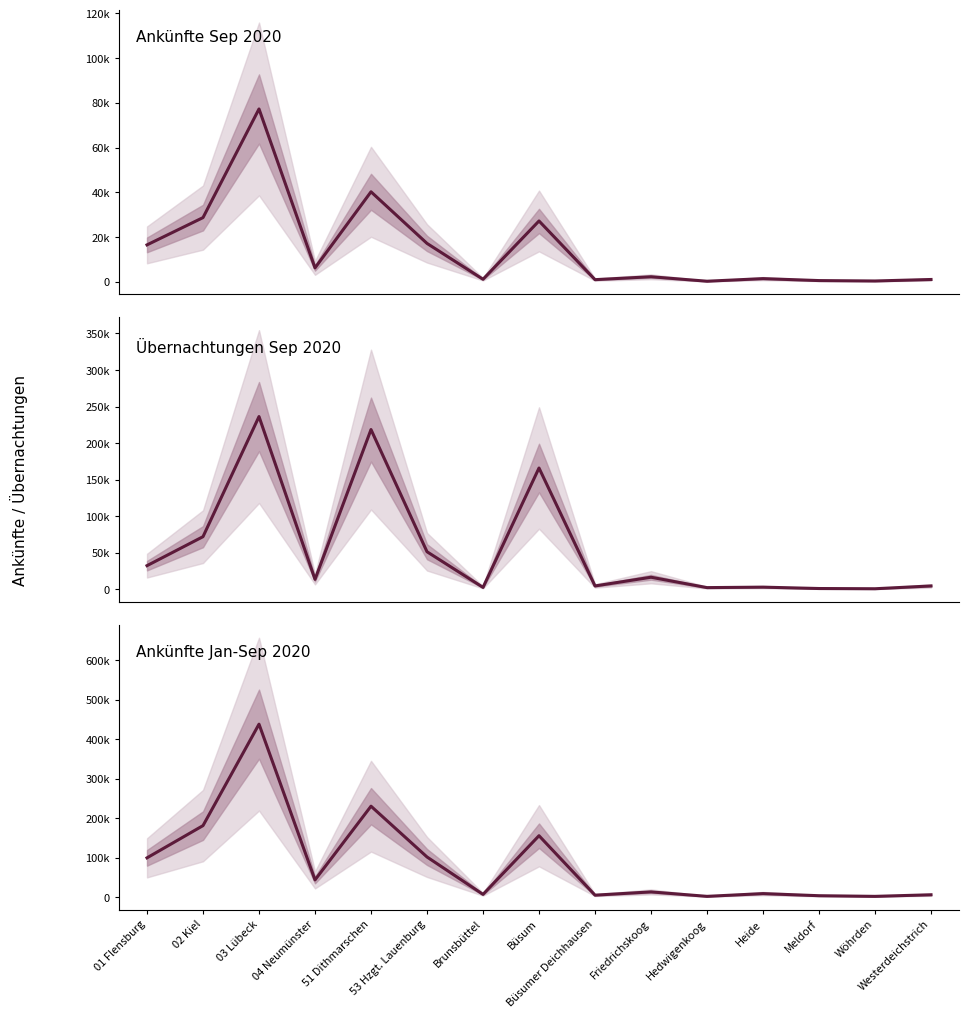

What is the sum of the Übernachtungen Sep 2020 values at 02 Kiel and Meldorf?

73275